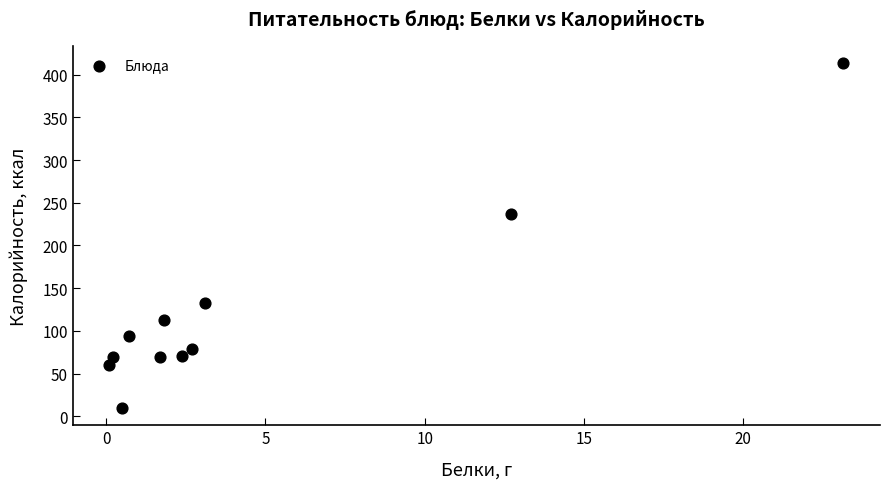

What is the range of Y values (max minus min)?

404.0